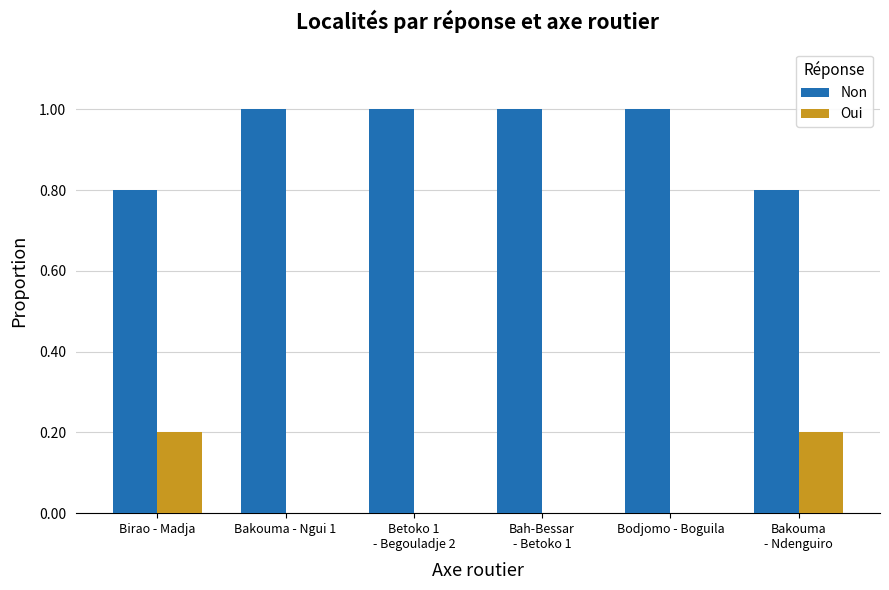

What is the greatest value displayed?

1.0